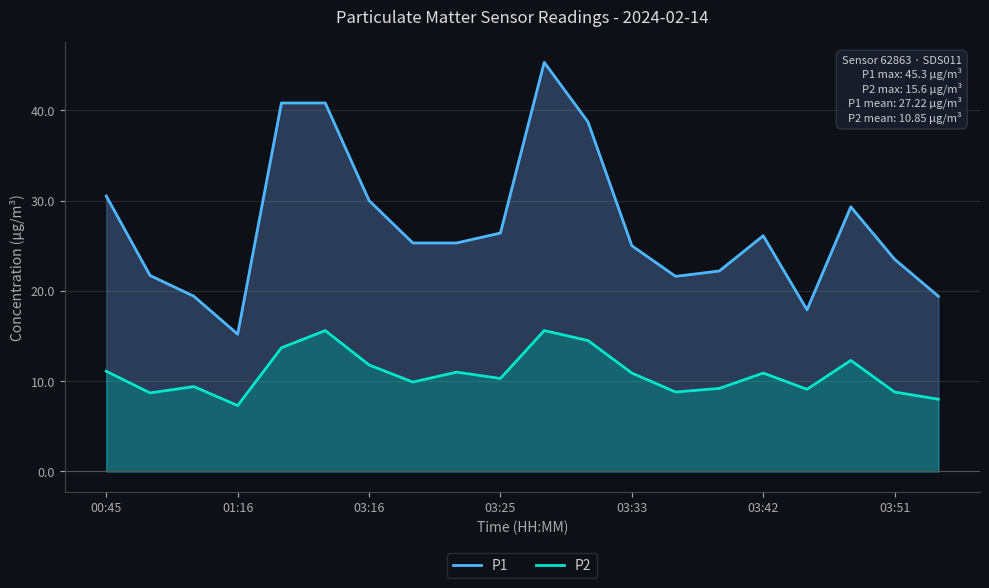

What is the difference between the maximum and minimum values in the P1 series?

30.1